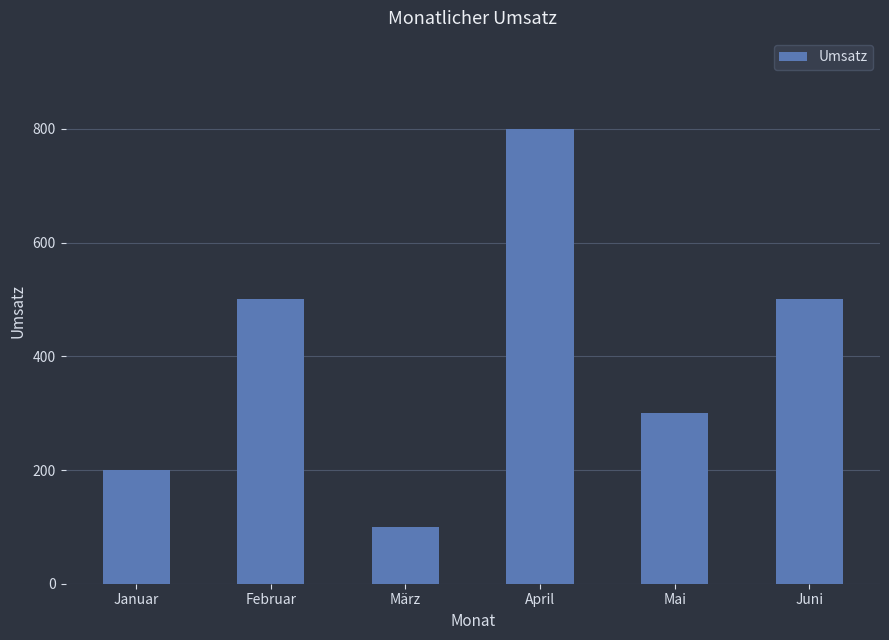

Reading left to right, extract all data points from this chart.

Januar=200	Februar=500	März=100	April=800	Mai=300	Juni=500